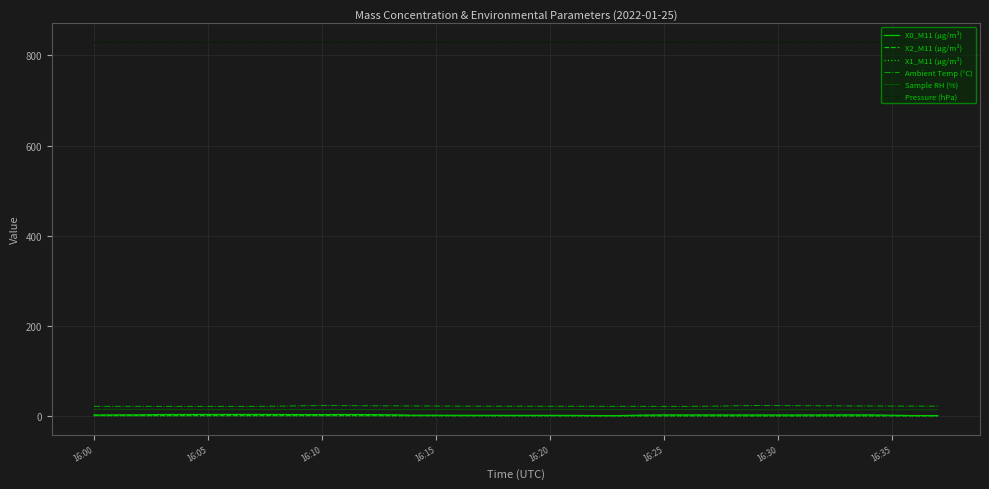

Which series has the largest total across all categories?

Pressure (hPa)